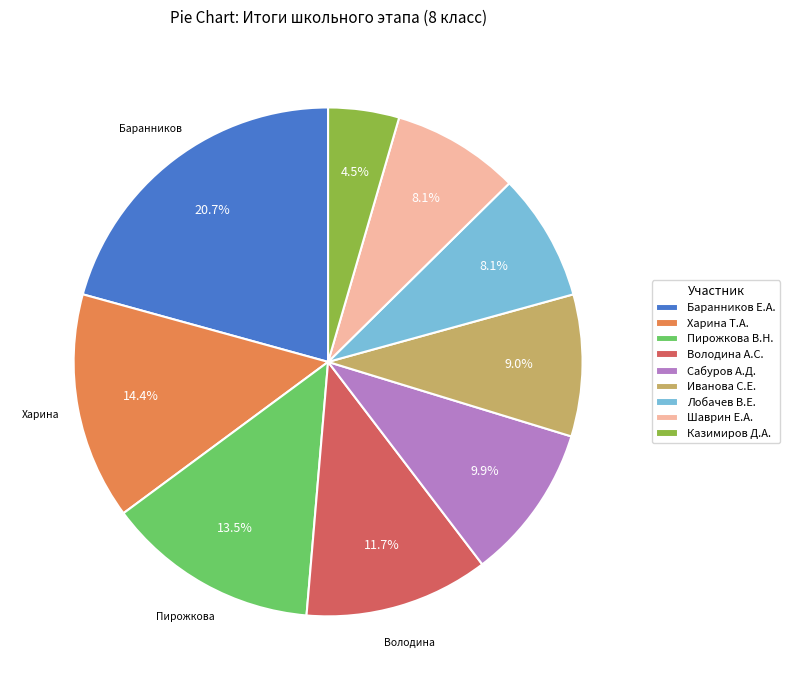

To the nearest percent, what portion does Лобачев В.Е. represent?

8%